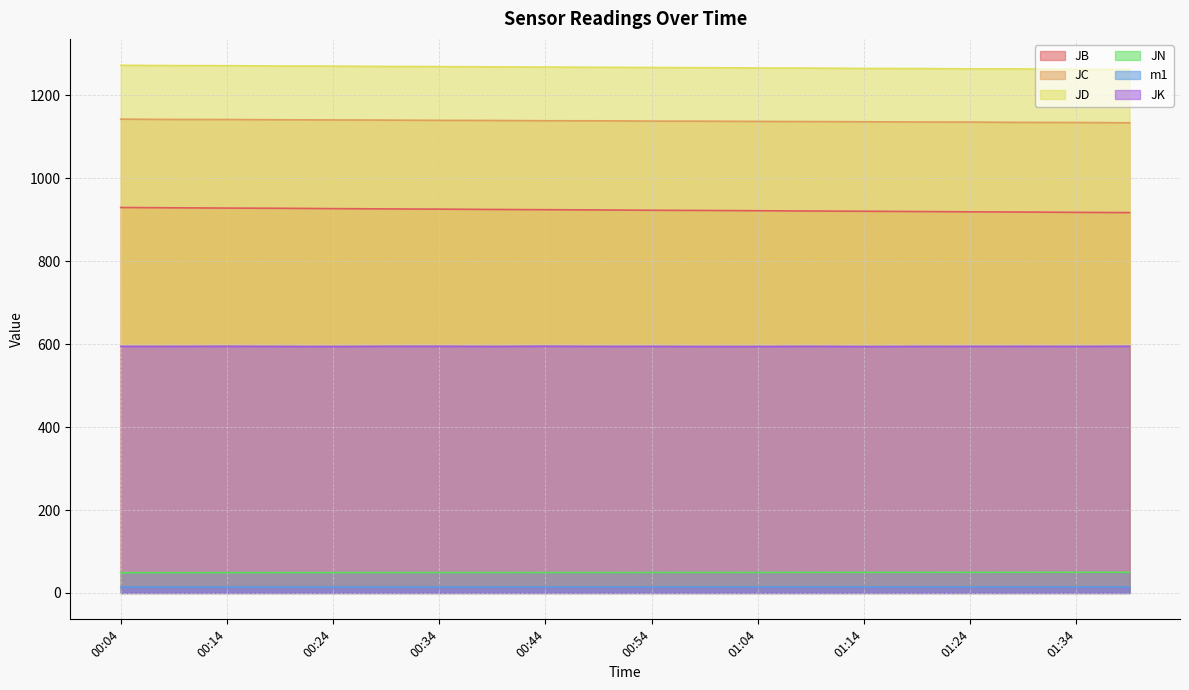

At how many categories does at least one series exceed 451?

20